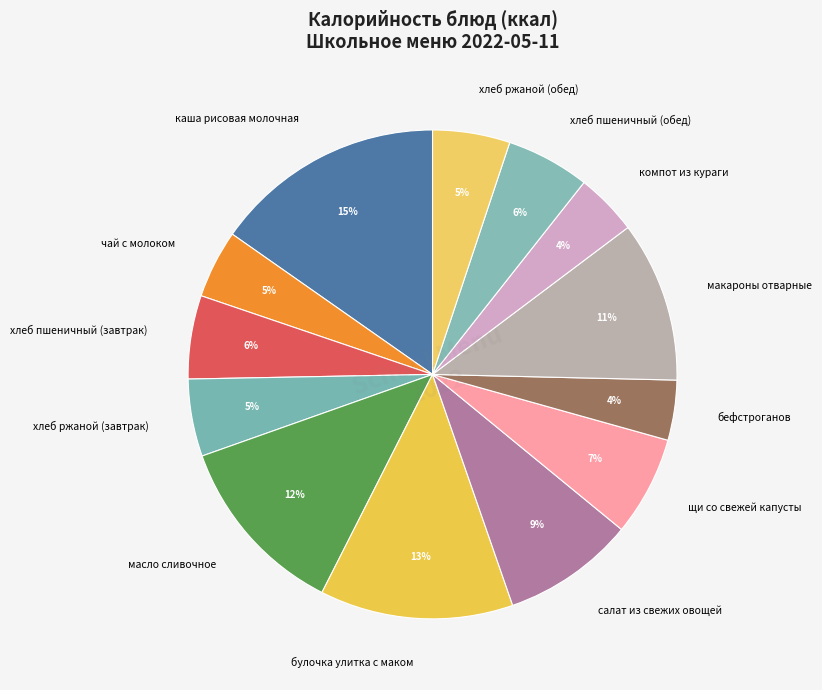

To the nearest percent, what is the average slice percentage?

8%